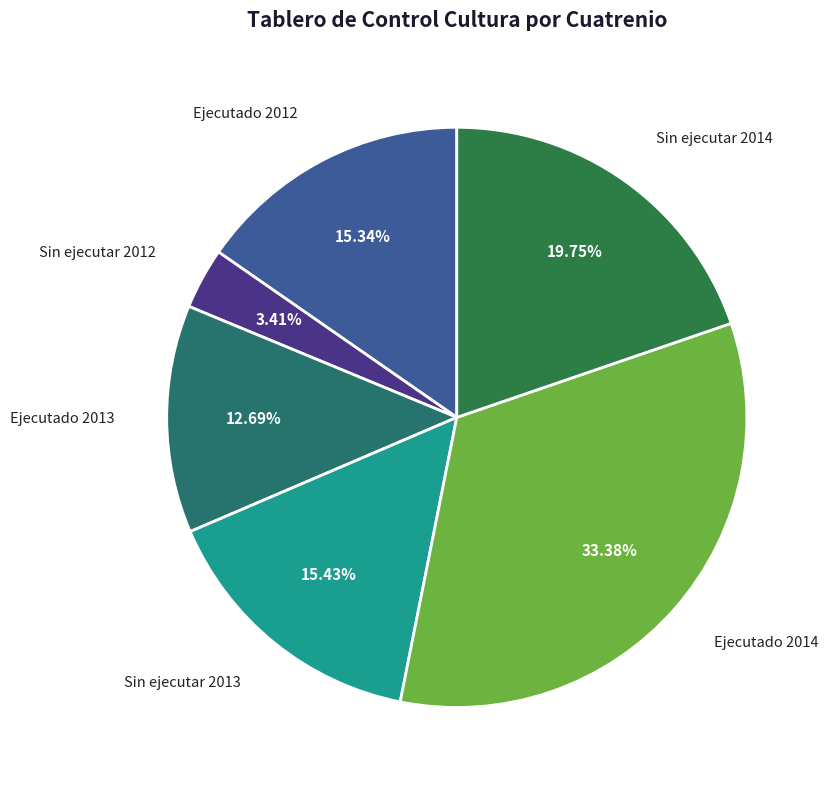

Does Ejecutado 2012 represent more than half of the total?

No